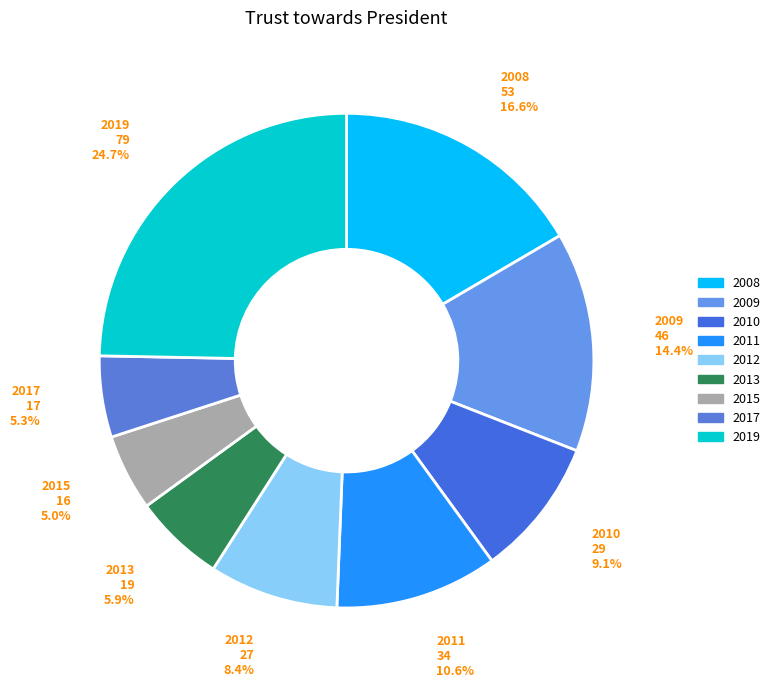

What is the ratio of the value at 2009 to the value at 2008?

0.9